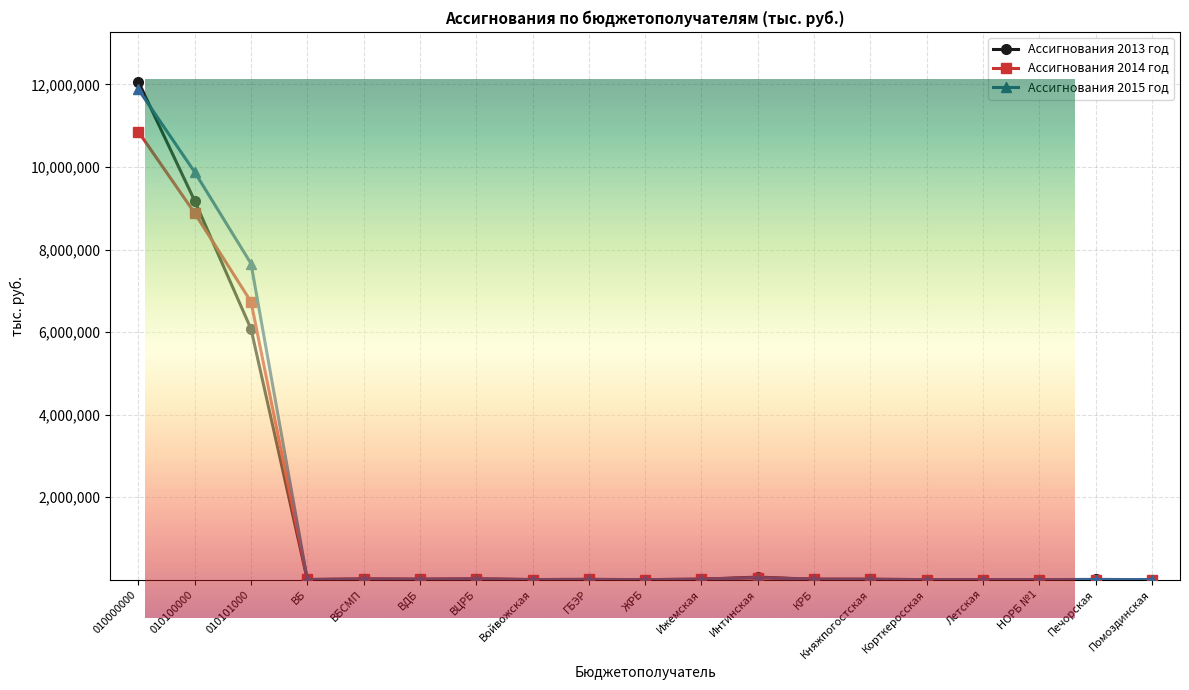

Which series has the largest range (max minus min)?

Ассигнования 2013 год